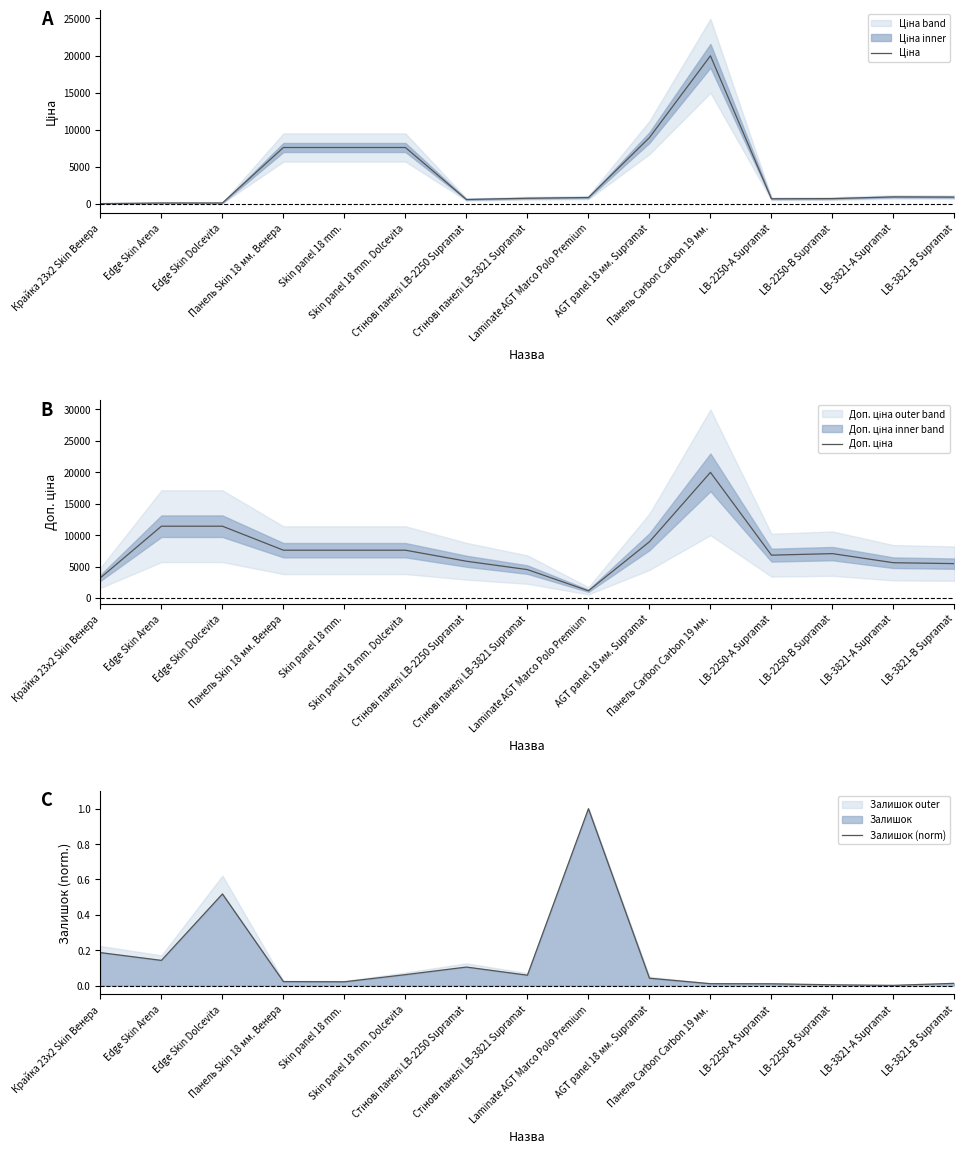

Reading left to right, extract all data points from this chart.

Ціна: 32.0	114.1	114.1	7596.5	7596.5	7596.5	584.4	752.2	848.4	8934.1	19964.2	681.0	705.1	934.5	910.4
Доп. ціна: 3205.0	11410.0	11410.0	7596.5	7596.5	7596.5	5843.9	4513.3	1149.7	8934.1	19964.2	6809.8	7051.3	5607.2	5462.3
Залишок (norm): 0.2	0.1	0.5	0.0	0.0	0.1	0.1	0.1	1.0	0.0	0.0	0.0	0.0	0.0	0.0